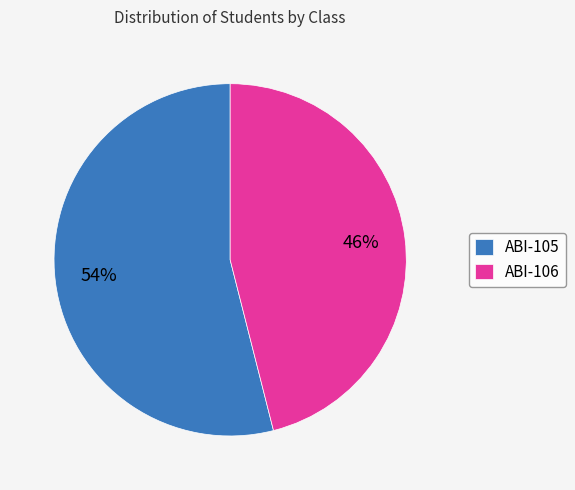

To the nearest percent, what is the difference between the ABI-105 and ABI-106 slice percentages?

8%